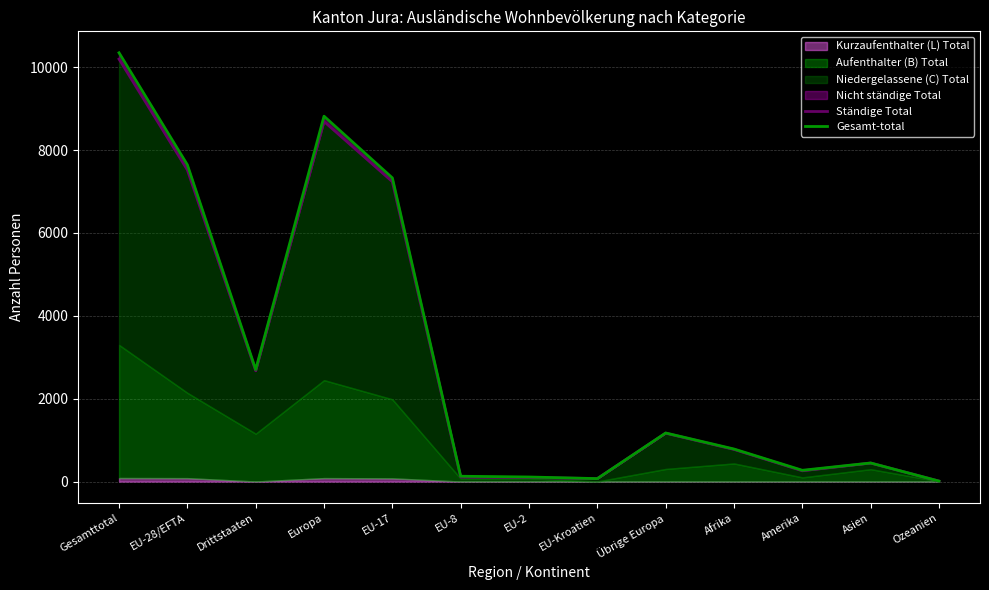

Which series has the largest total across all categories?

Gesamt-total